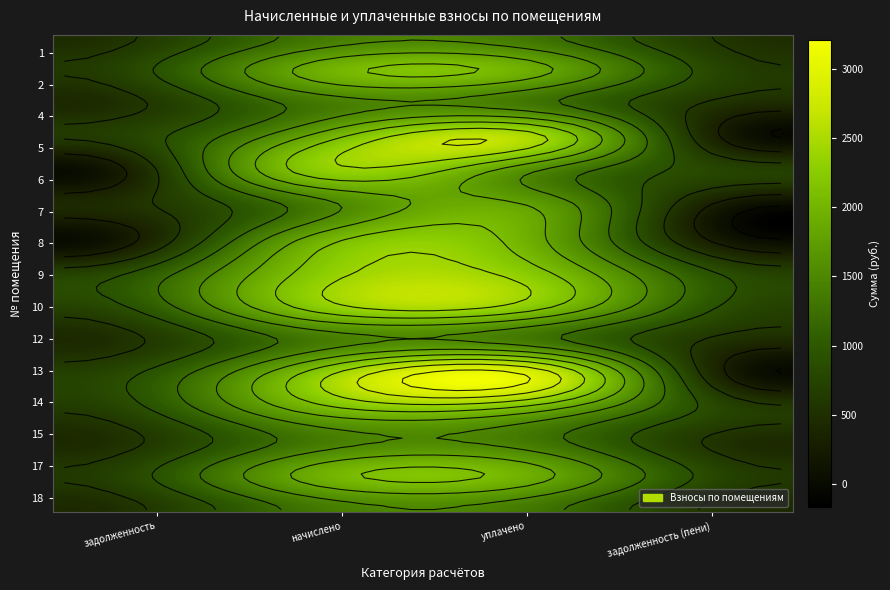

Rank the categories by 6 value from lowest to highest.

0, 3, 2, 1